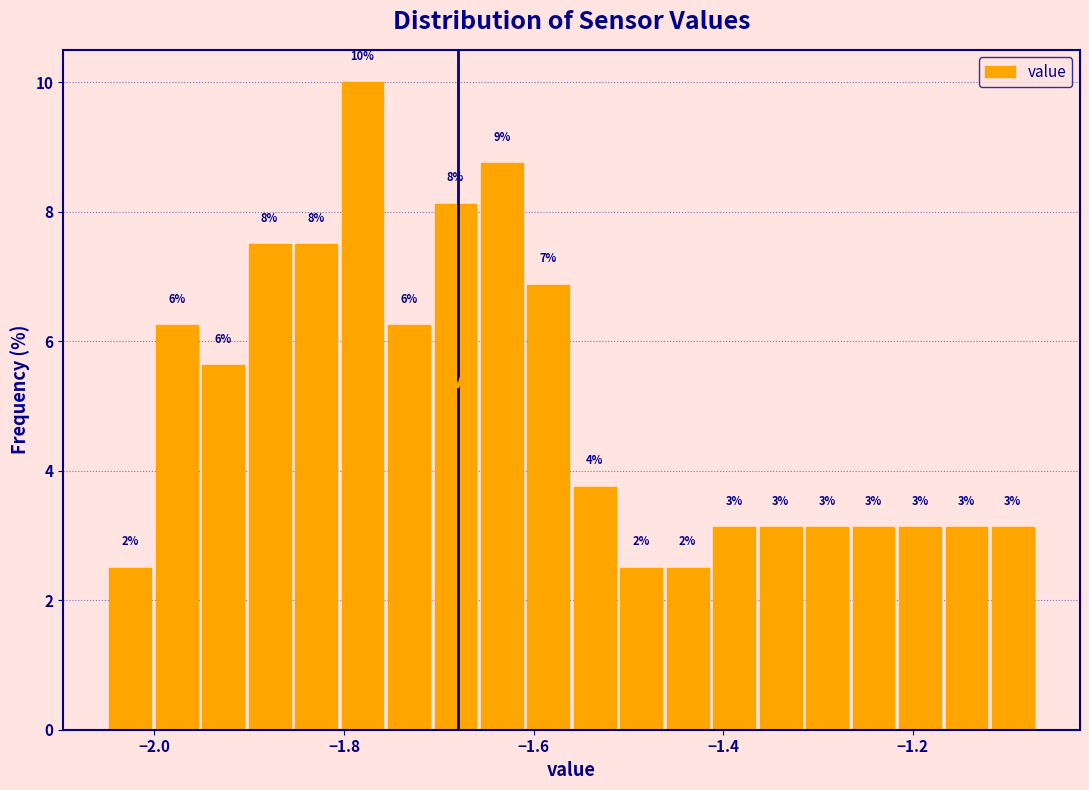

Around what value on the x-axis is the tallest bar? Give the approximate position of its centre, as read against the axis.

-1.78